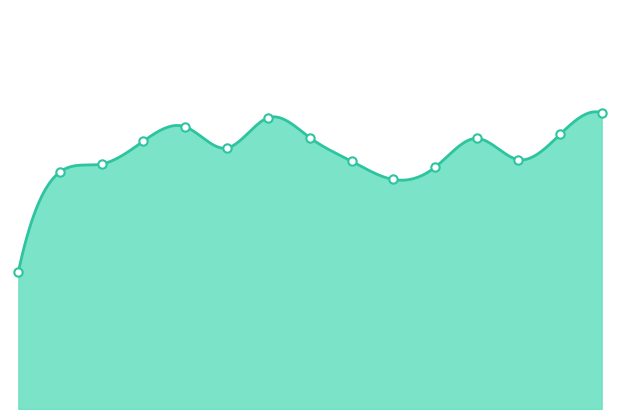

Rank the categories by value from lowest to highest.

00:02, 03:22, 00:24, 03:45, 00:46, 03:00, 04:30, 01:53, 01:08, 04:07, 02:38, 04:52, 01:31, 02:15, 05:15